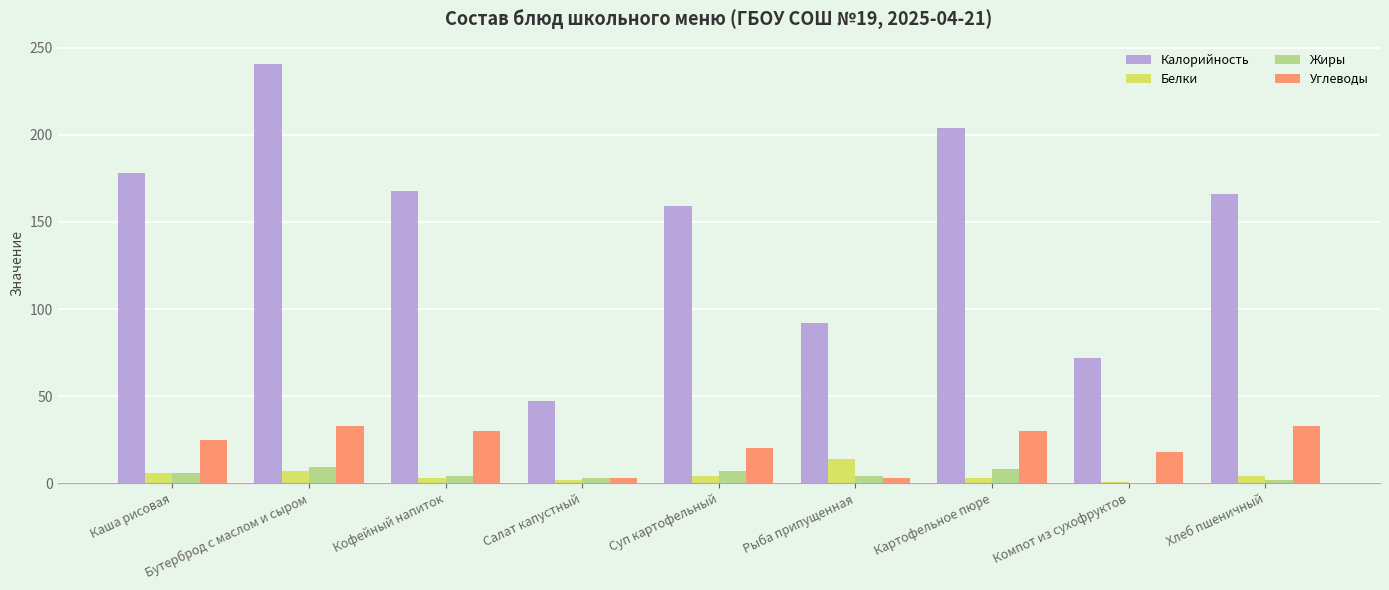

Where is Калорийность nearest to the value 144?

Суп картофельный